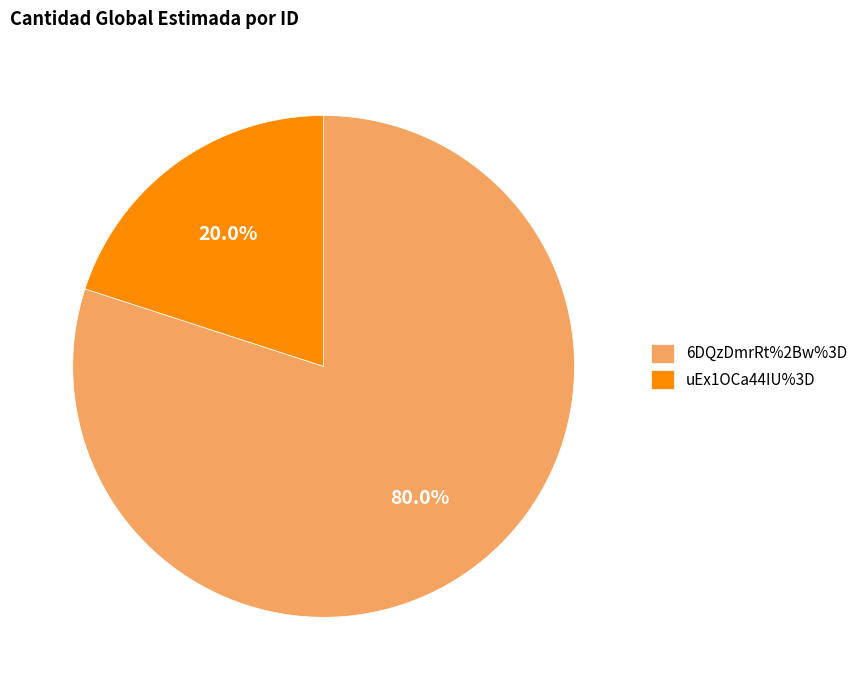

To the nearest percent, what is the combined percentage of 6DQzDmrRt%2Bw%3D and uEx1OCa44IU%3D?

100%